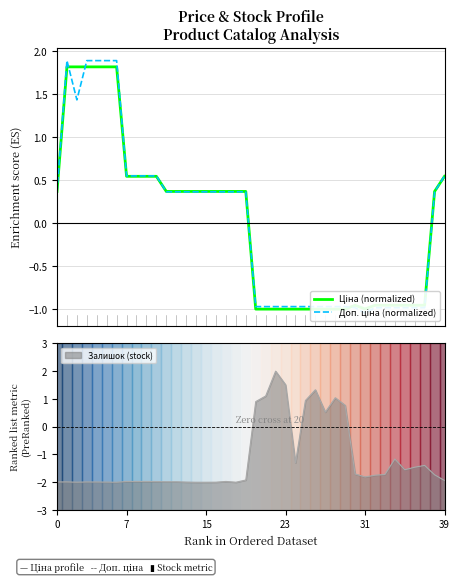

What is the minimum value for Залишок (stock)?

-2.0